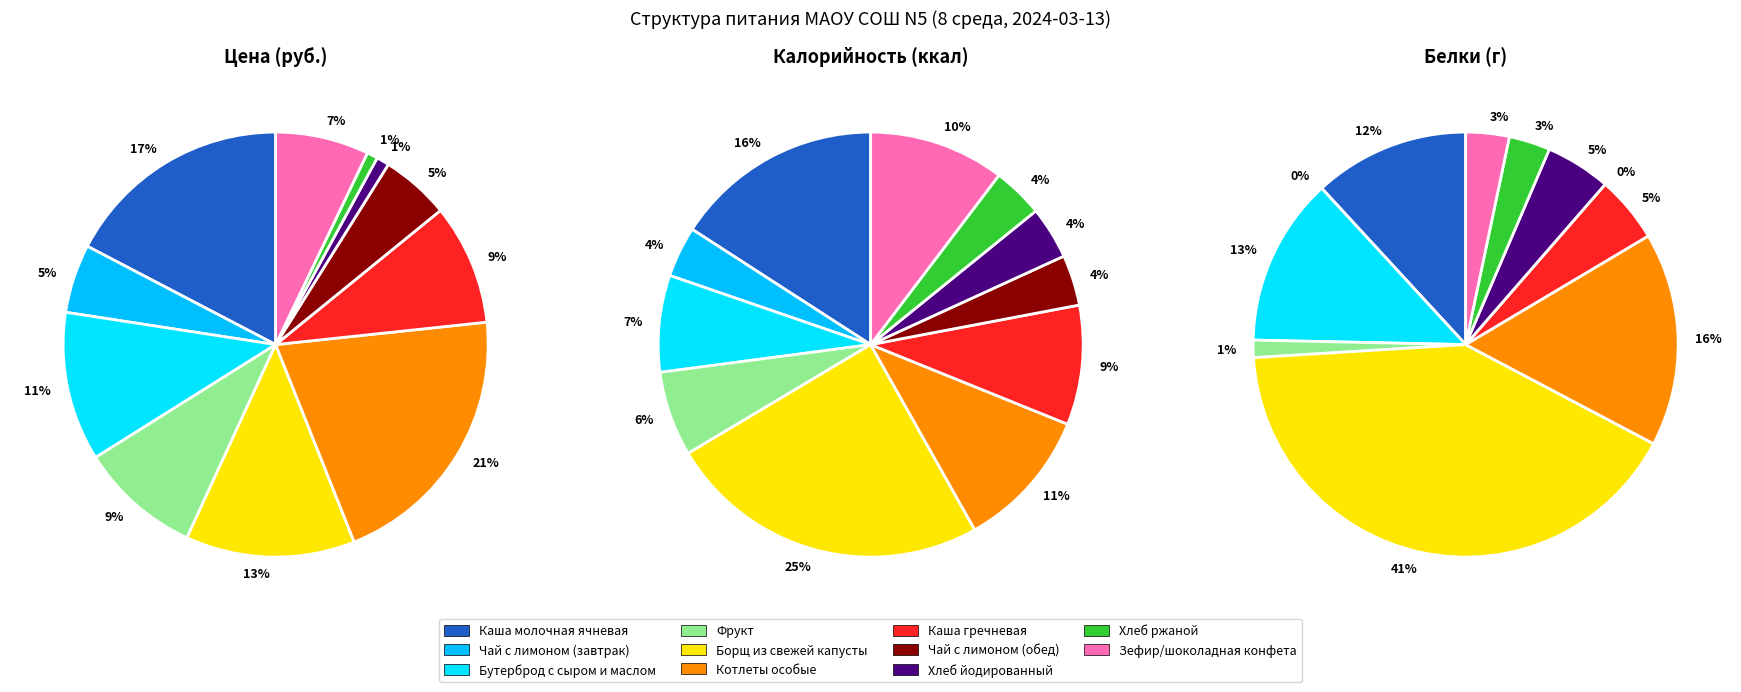

Is it true that Каша гречневая is 9% of the pie?

True